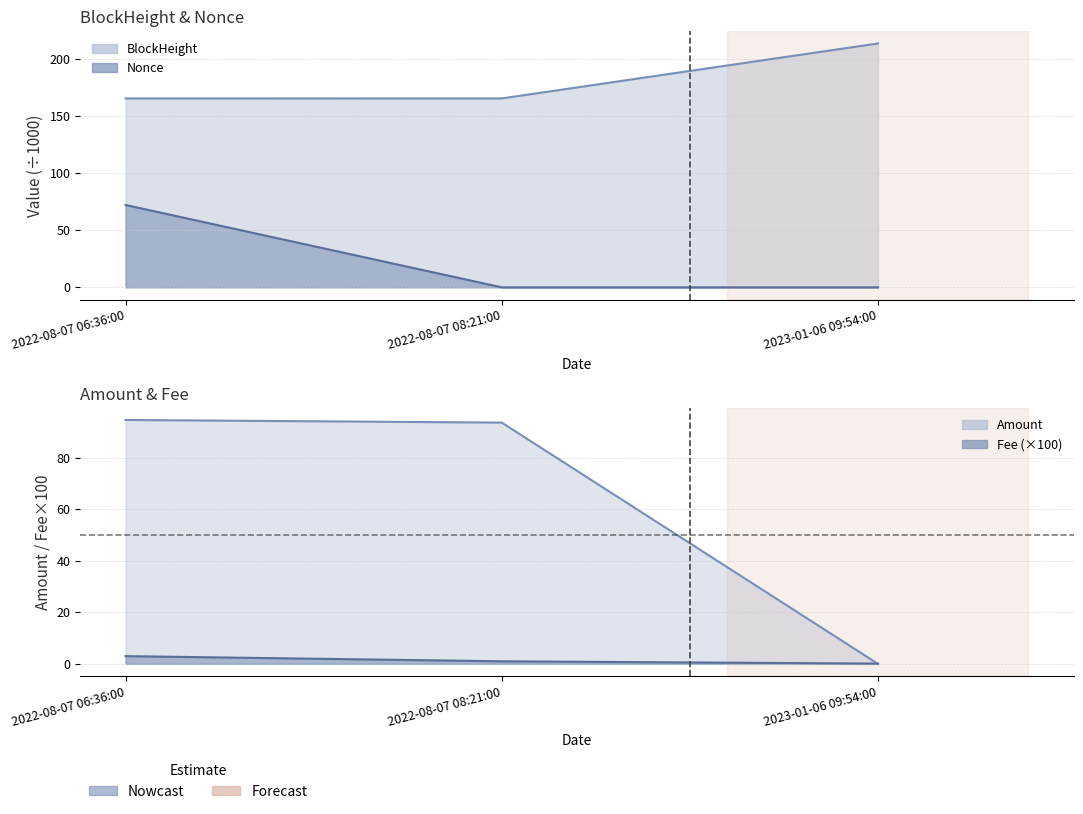

What is the total value across all series at 2023-01-06 09:54:00?

213.8